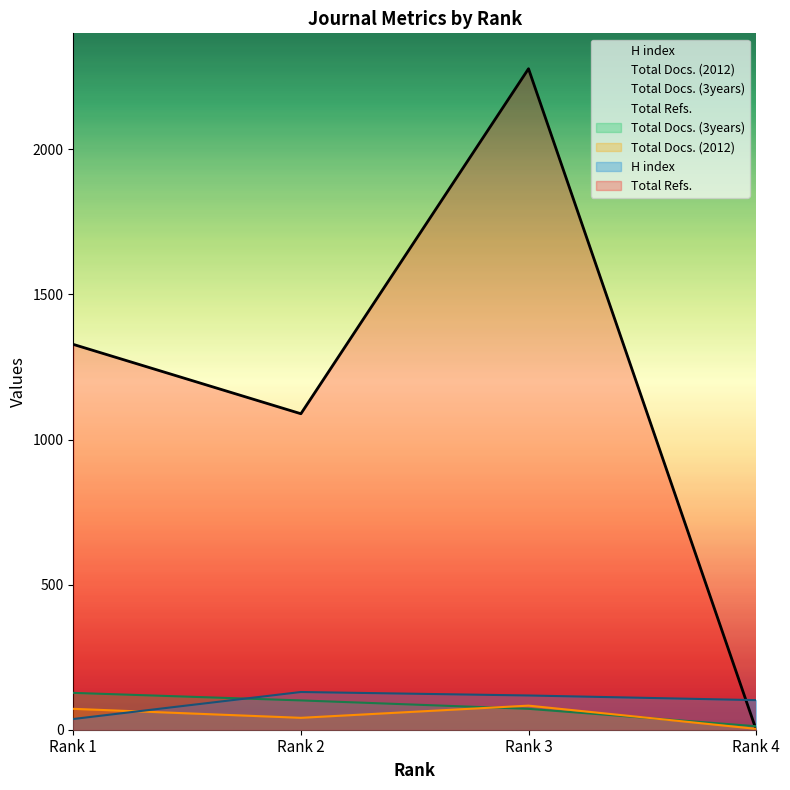

What are all the series names shown in the legend?

H index, Total Docs. (2012), Total Docs. (3years), Total Refs.